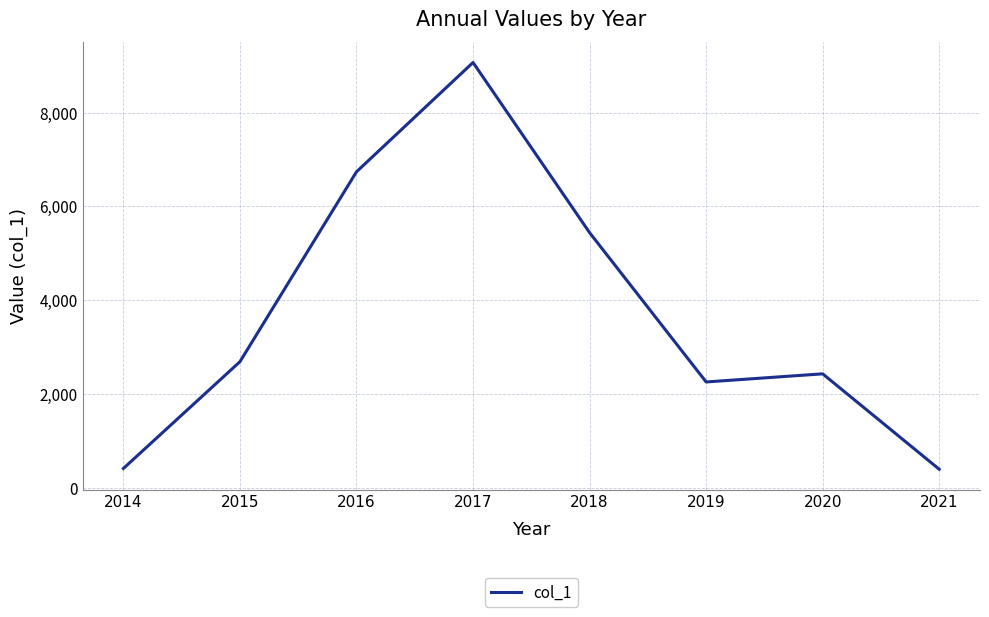

Which label corresponds to the largest value in the chart?

2017